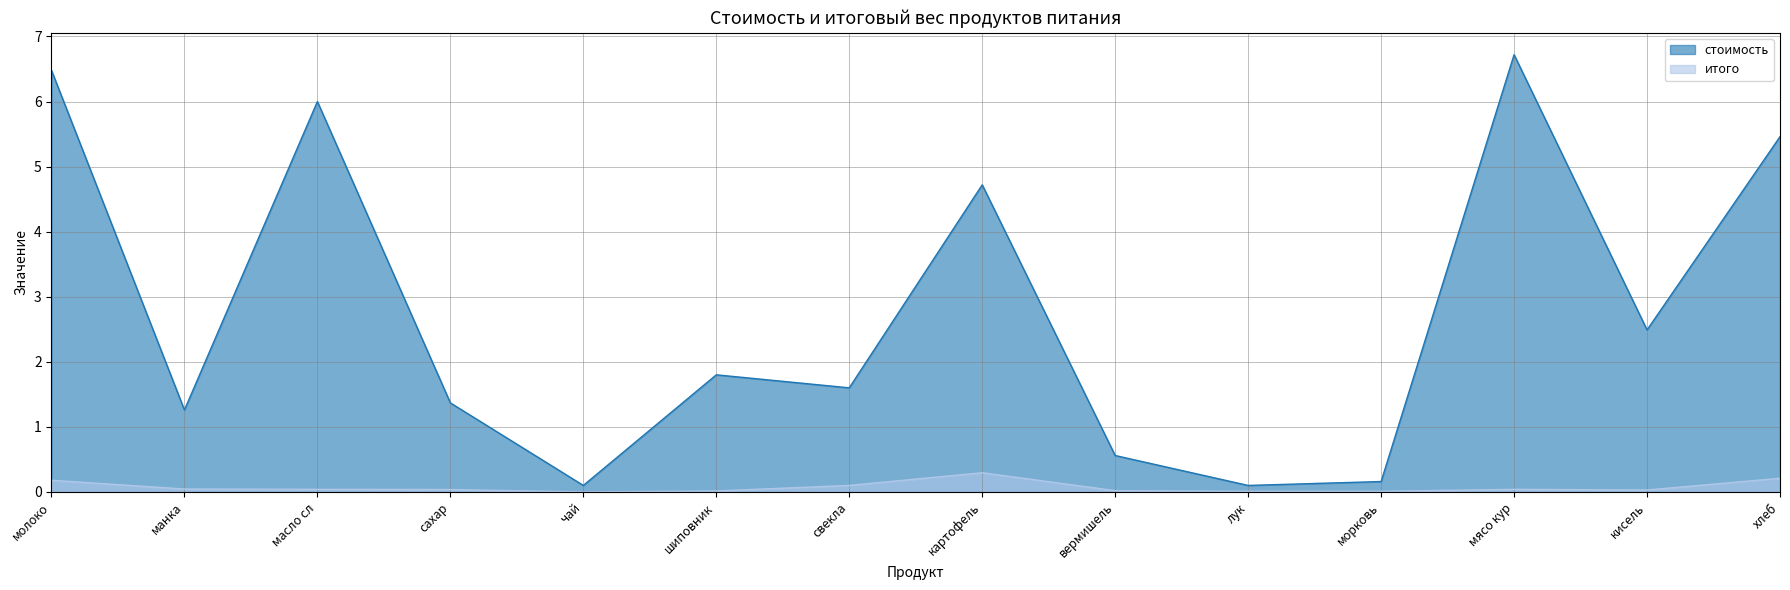

How many data points in стоимость are less than 1?

4